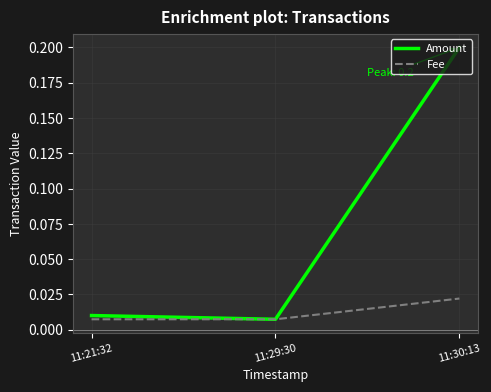

Which series has the largest total across all categories?

Amount